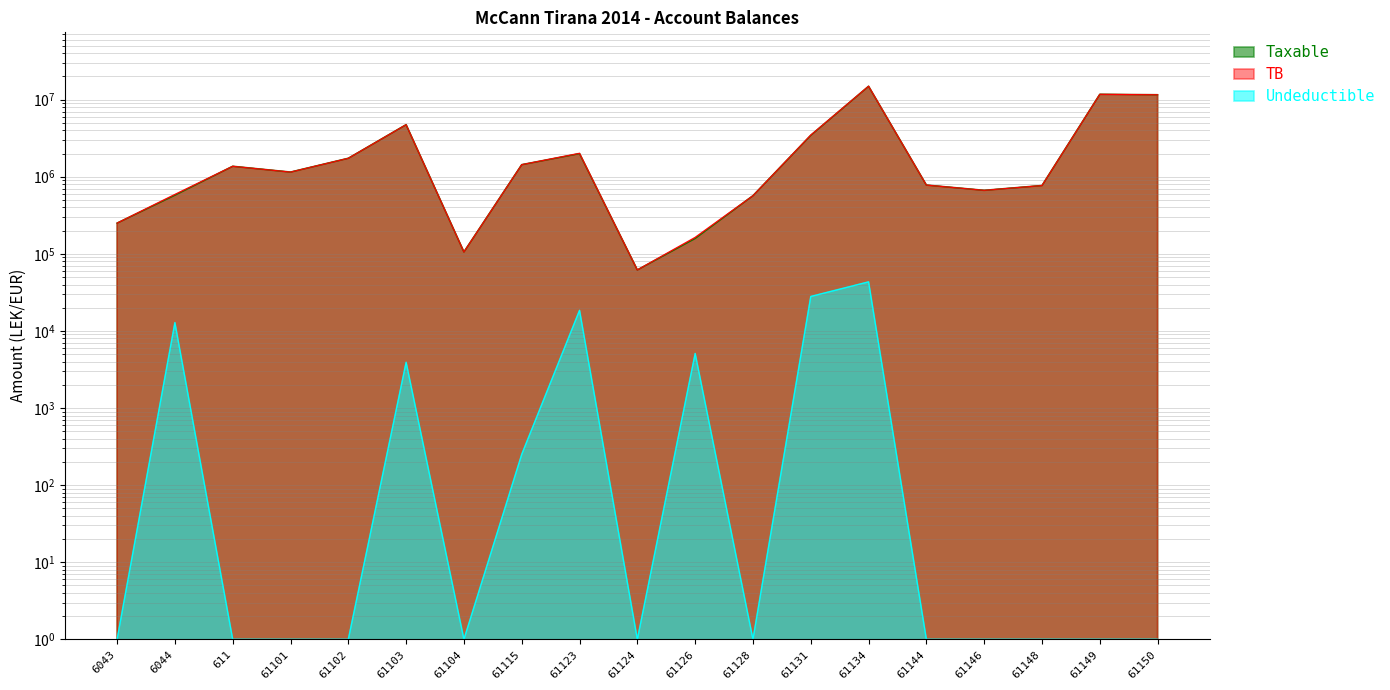

At how many categories does at least one series exceed 13577044?

1